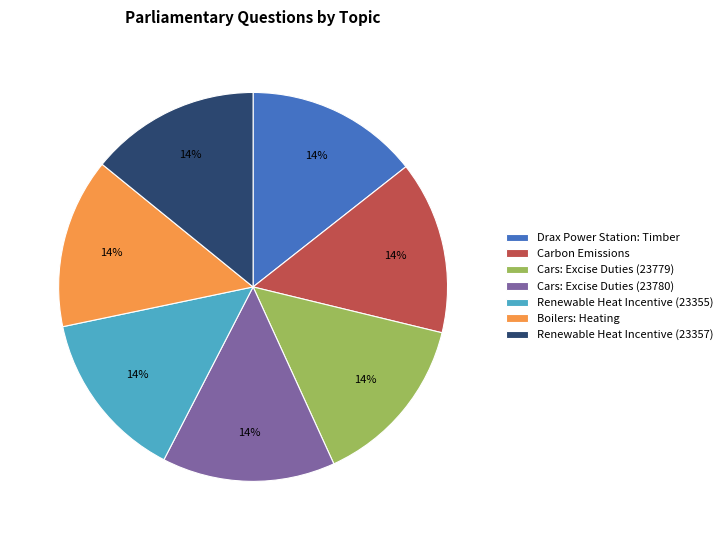

Is it true that Drax Power Station: Timber is 14% of the pie?

True